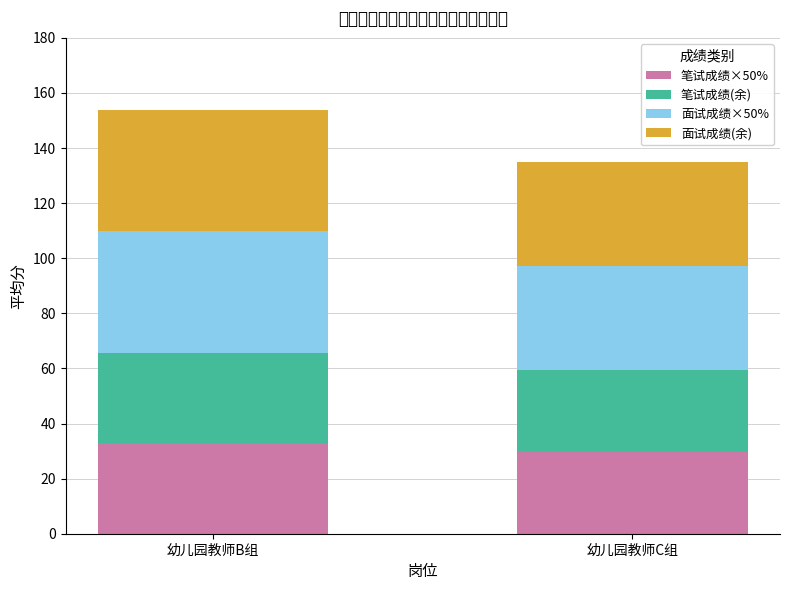

Where is 笔试成绩(余) nearest to the value 31?

幼儿园教师C组